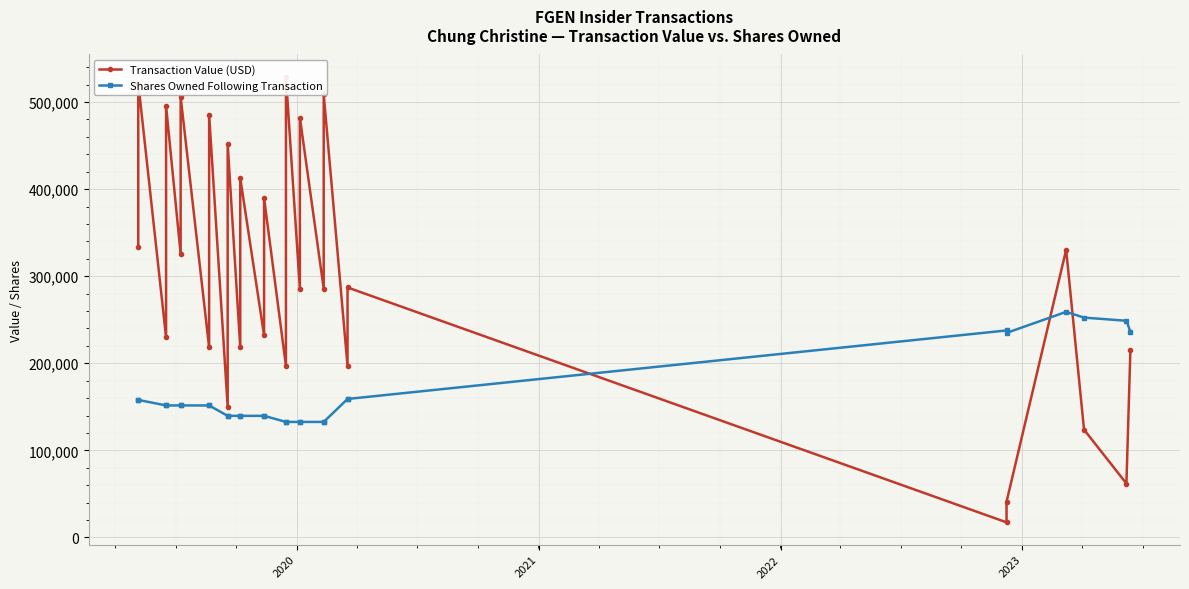

Reading left to right, what are all the values shown in this chart?

Transaction Value (USD): 333675	522070	229717	495563	325500	505868	218138	485682	150176	451819	218138	412676	231906	389727	196723	529076	285750	482288	285750	508817	196723	287081	17306	40975	330357	123785	61894	214925
Shares Owned Following Transaction: 157937	157937	151570	151570	151570	151570	151570	151570	139628	139628	139628	139628	139628	139628	132644	132644	132644	132644	132644	132644	159013	159013	237705	234873	259050	252460	248827	236327